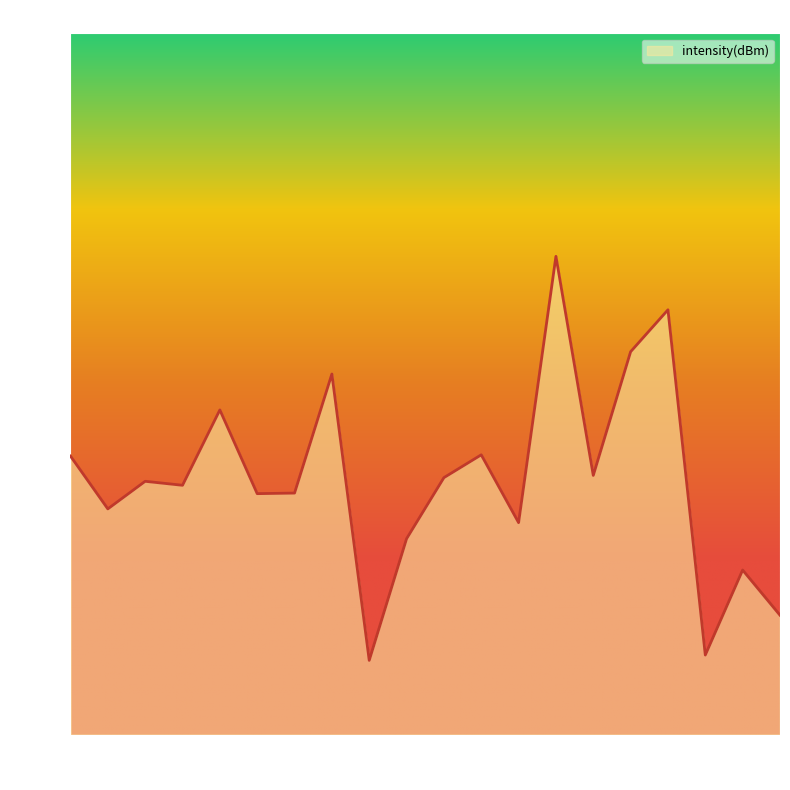

How many interior local peaks (higher than both neighbors) does the data have?

7